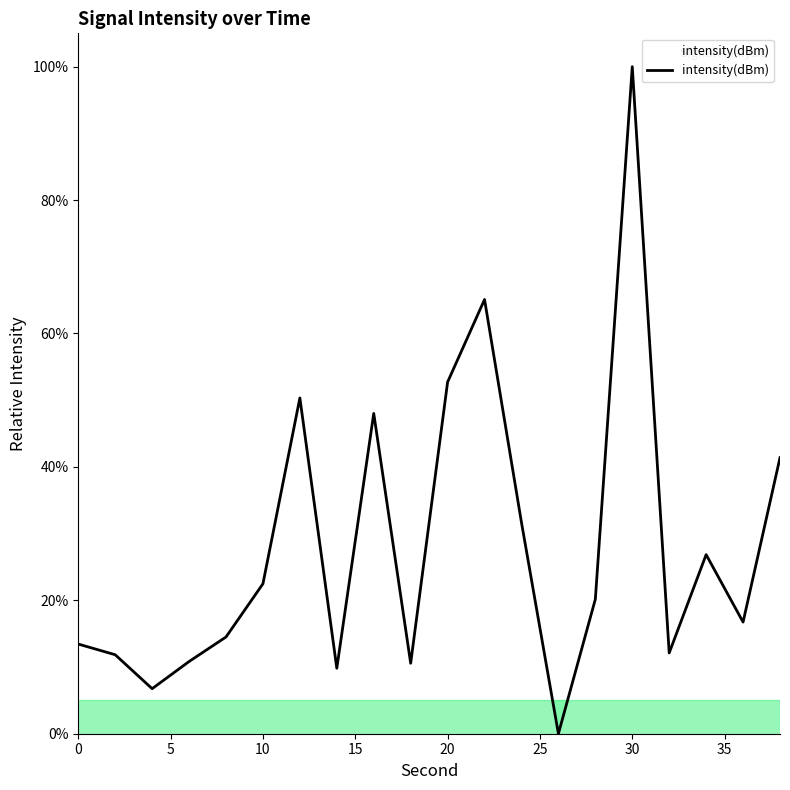

What is the greatest value displayed?

100.0